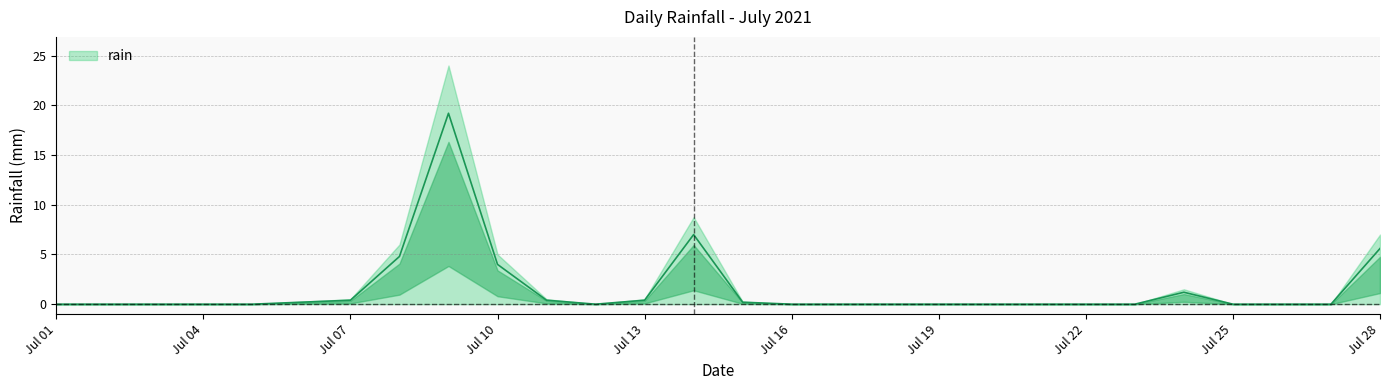

The value at 2021-07-14 is 3.7. True or false?

False